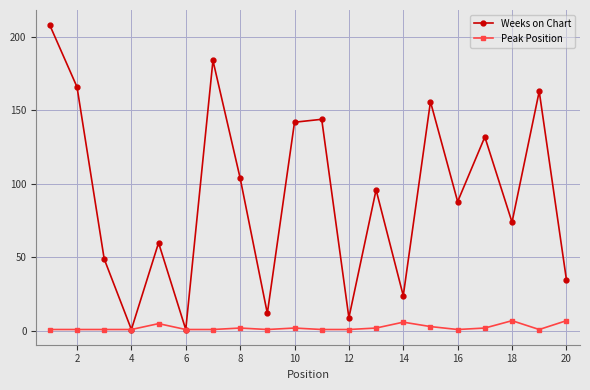

Rank the series by their average value, from lowest to highest.

Peak Position, Weeks on Chart